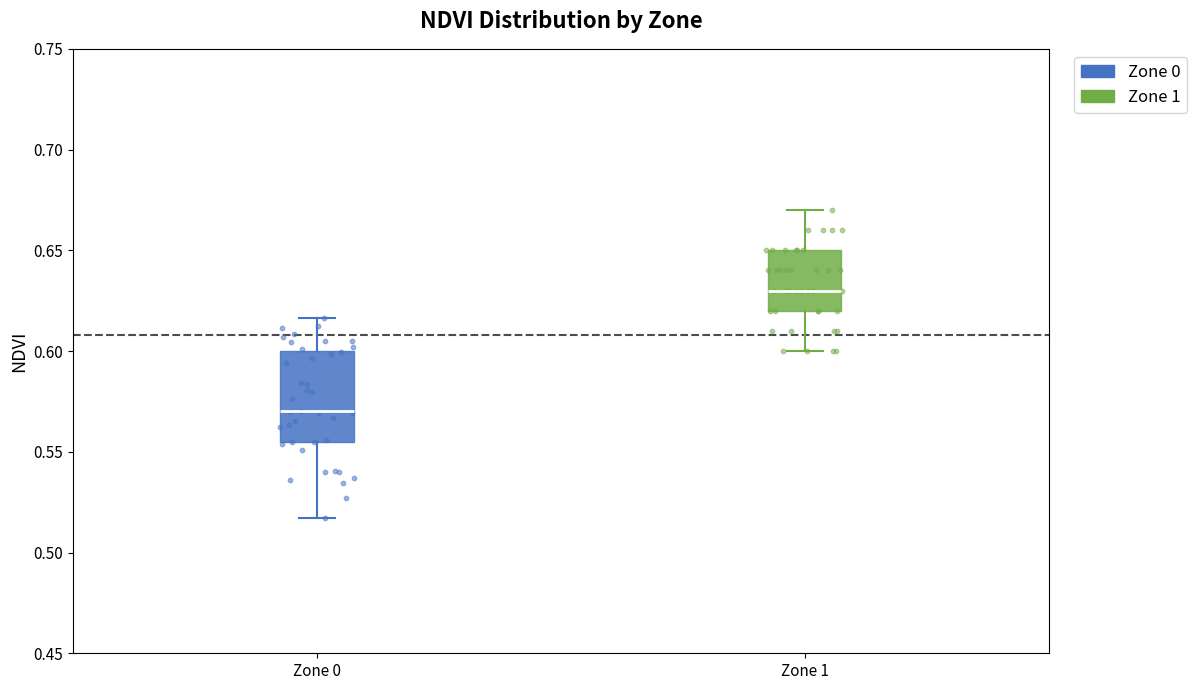

Reading left to right, transcribe this box plot: for each box, give where its median line is, the range the box spans, and where its two whiskers end, as read against the y-axis. The values are not printed on the chart, so give them approximately, as read against the axis.

Zone 0: median 0.570, box 0.555 to 0.600, whiskers 0.515 to 0.615
Zone 1: median 0.630, box 0.620 to 0.650, whiskers 0.600 to 0.670